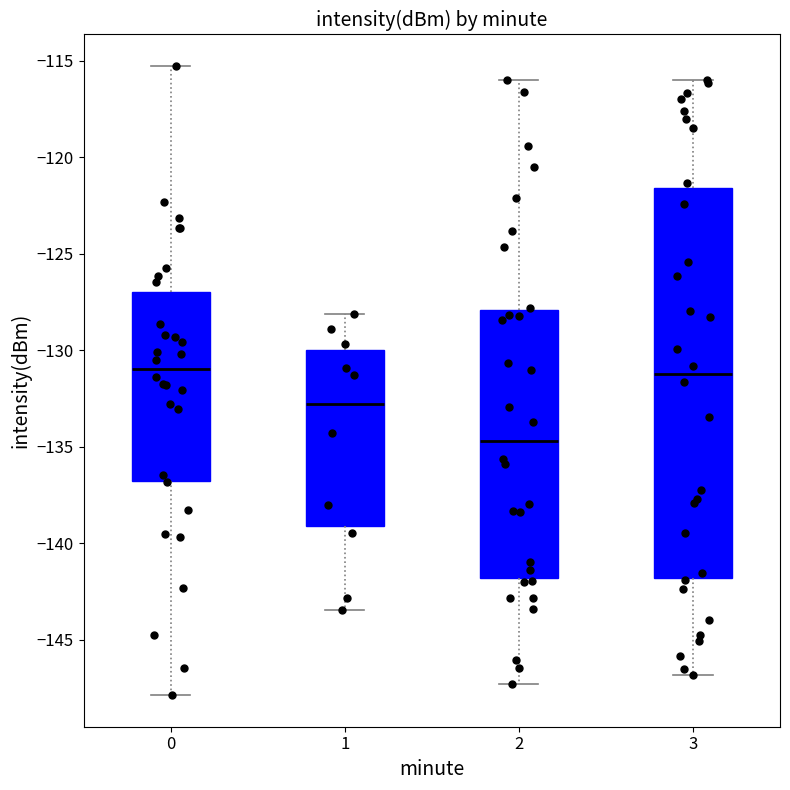

Where does the upper whisker of the box at x = 1 end on the y-axis? The values are not printed on the chart, so give them approximately, as read against the axis.

-128.0